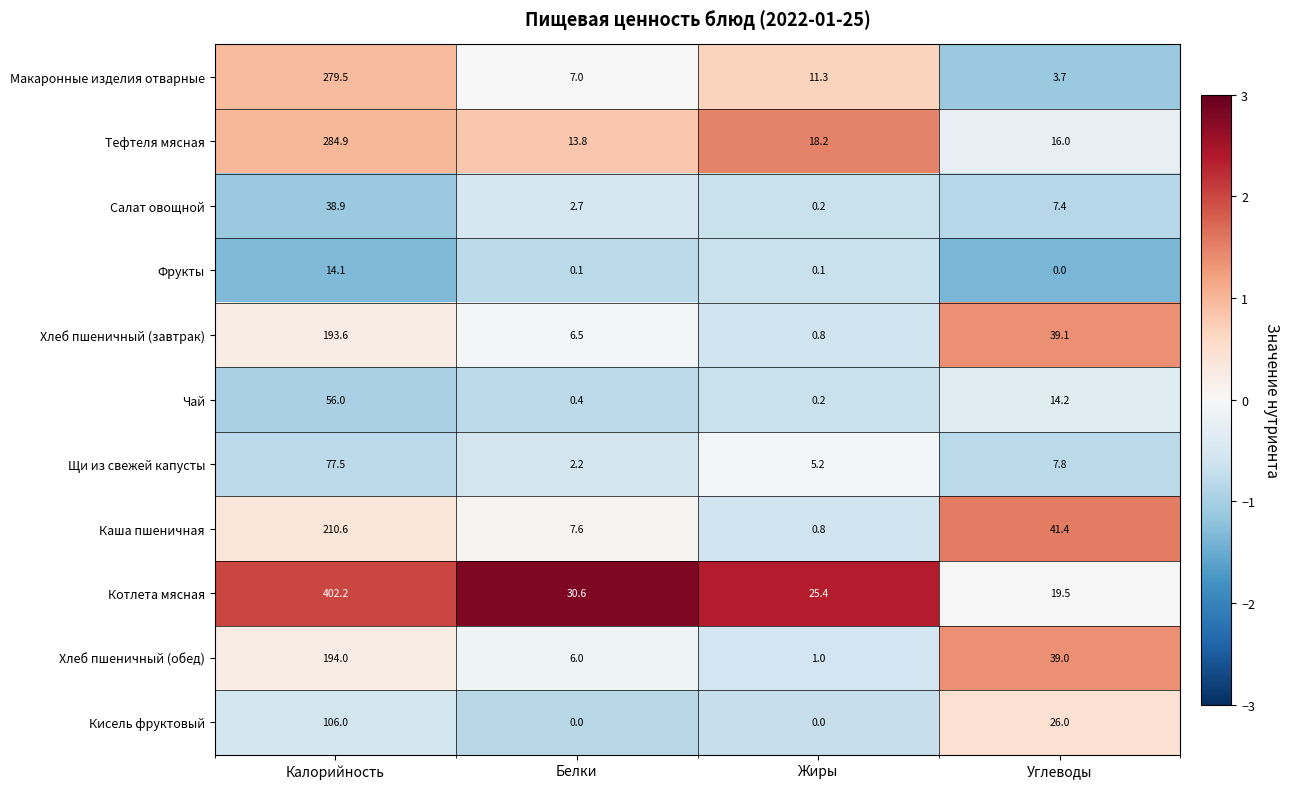

Which category has the highest value across all series?

Калорийность